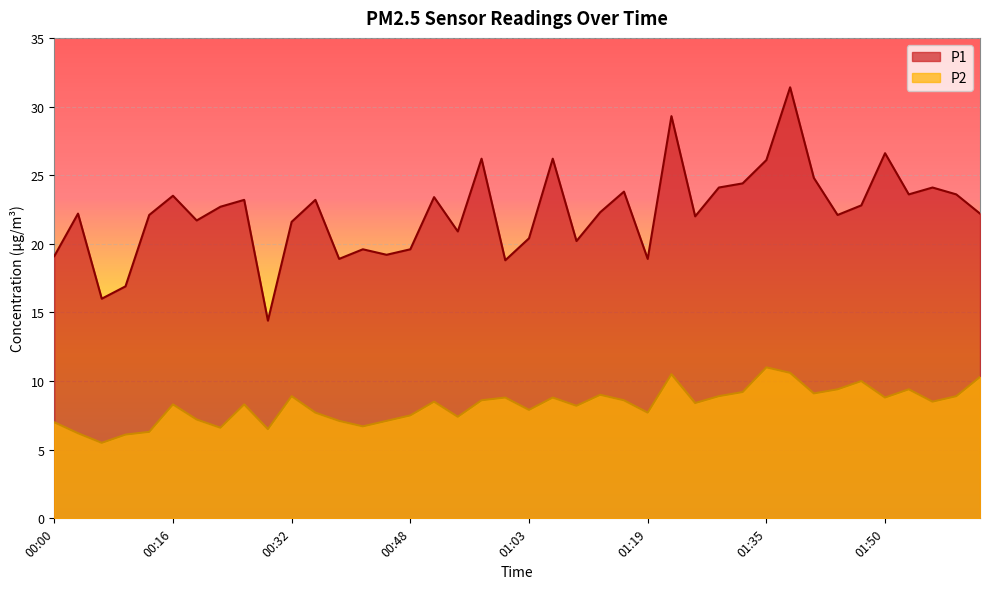

Which series has the largest total across all categories?

P1